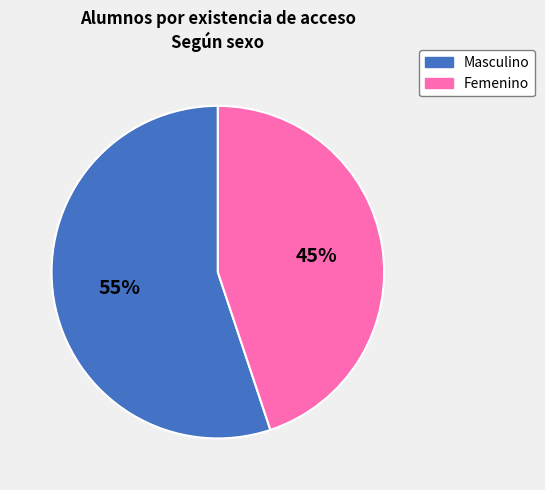

Which has a higher value, Femenino or Masculino?

Masculino